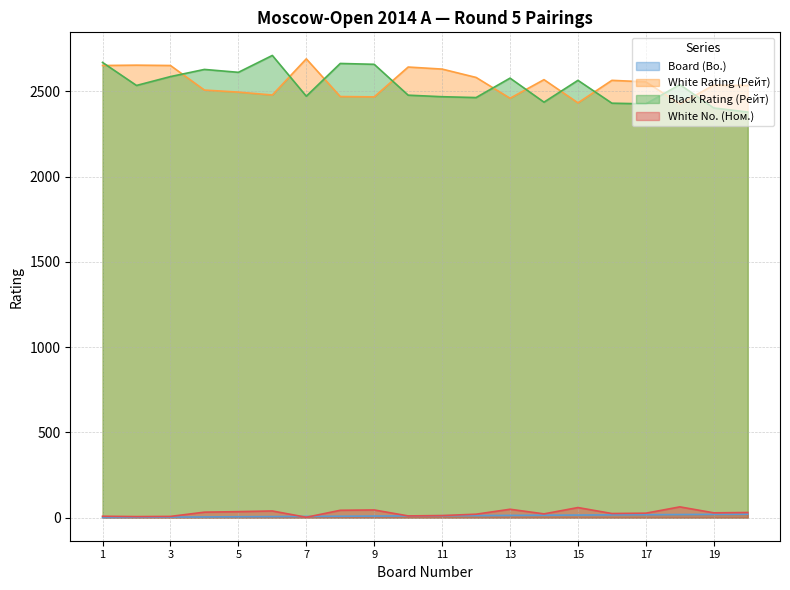

At which category does White Rating (Рейт) reach its first local valley?

6